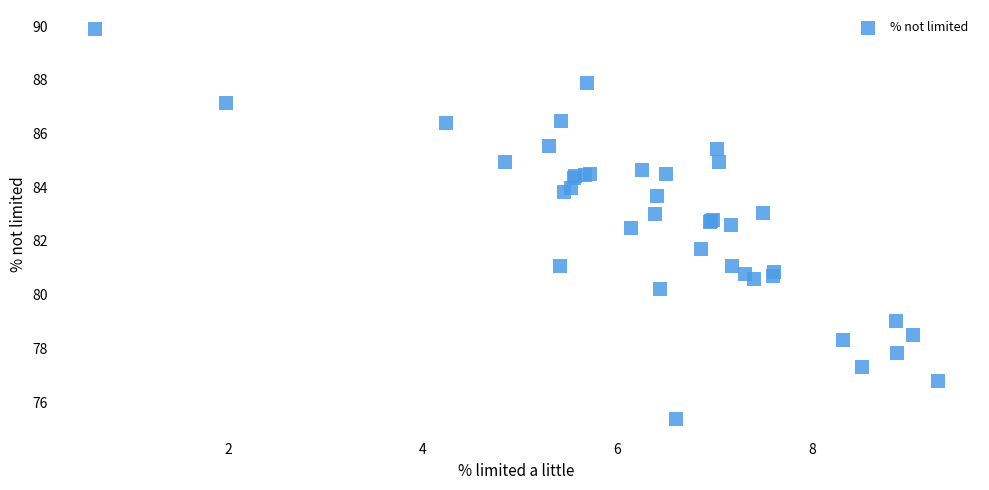

What Y value in the scatter plot is closest to 82?

81.7